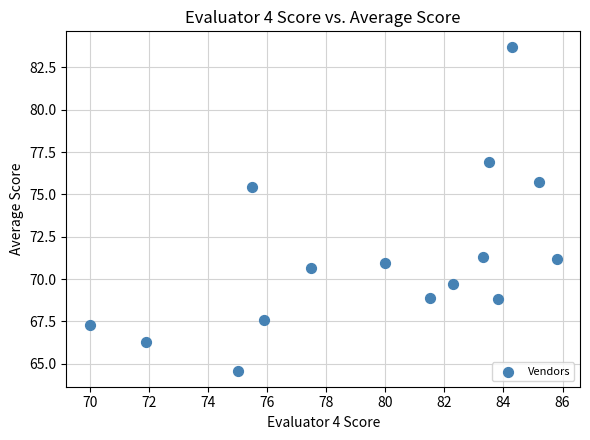

What Y value in the scatter plot is closest to 74?

75.4